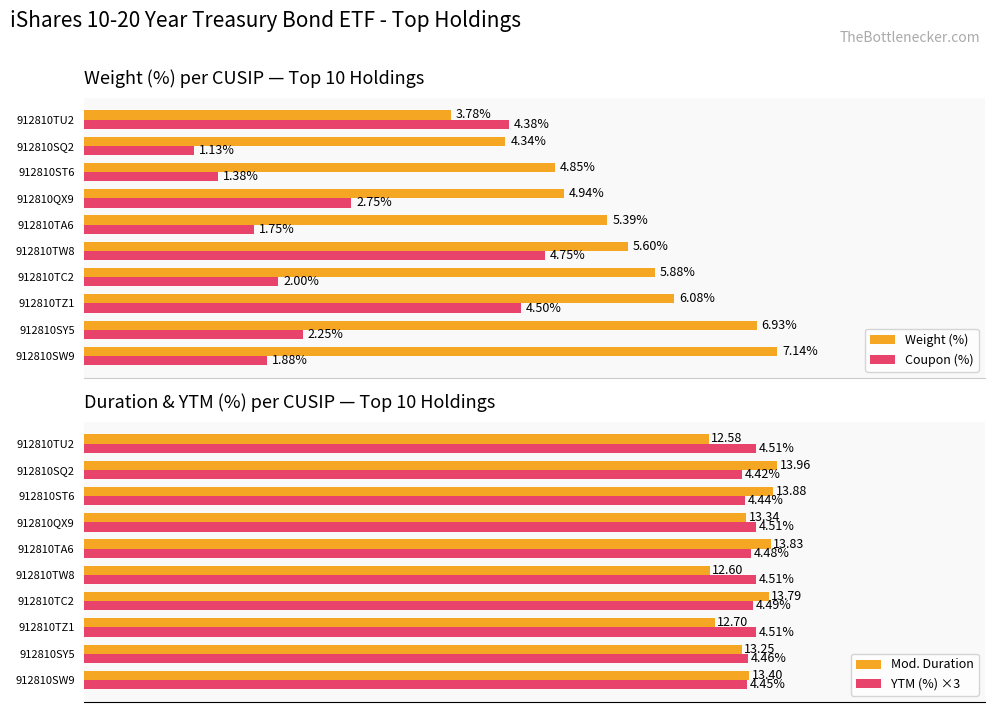

Reading right to left, transcribe all the data shown in this chart.

Weight (%): 3.8	4.3	4.8	4.9	5.4	5.6	5.9	6.1	6.9	7.1
Coupon (%): 4.4	1.1	1.4	2.8	1.8	4.8	2.0	4.5	2.2	1.9
Mod. Duration: 12.6	14.0	13.9	13.3	13.8	12.6	13.8	12.7	13.2	13.4
YTM (%) ×3: 13.5	13.3	13.3	13.5	13.4	13.5	13.5	13.5	13.4	13.4